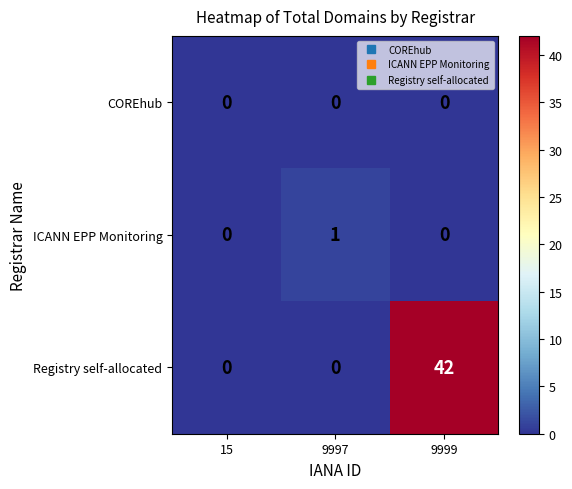

Which series has the largest range (max minus min)?

Registry self-allocated